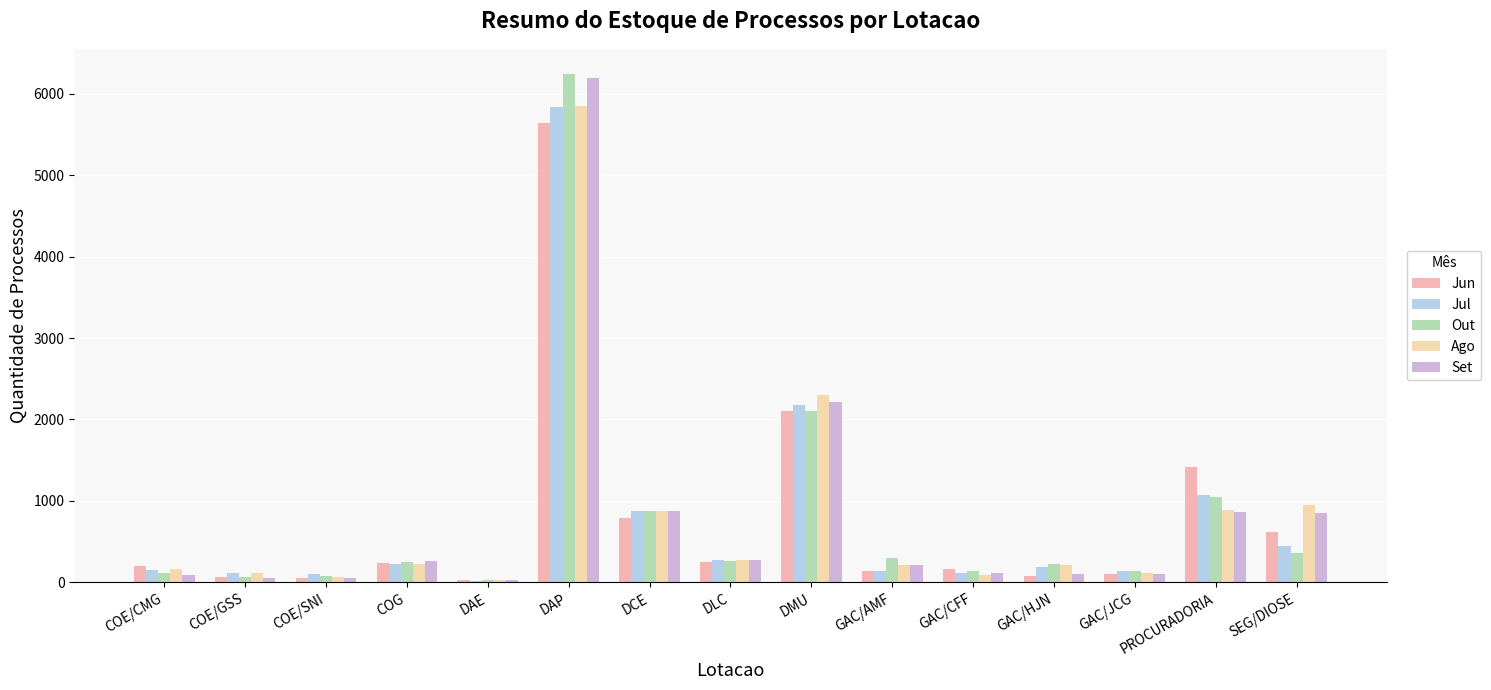

What is the spread (max minus min) of values at DCE?

85